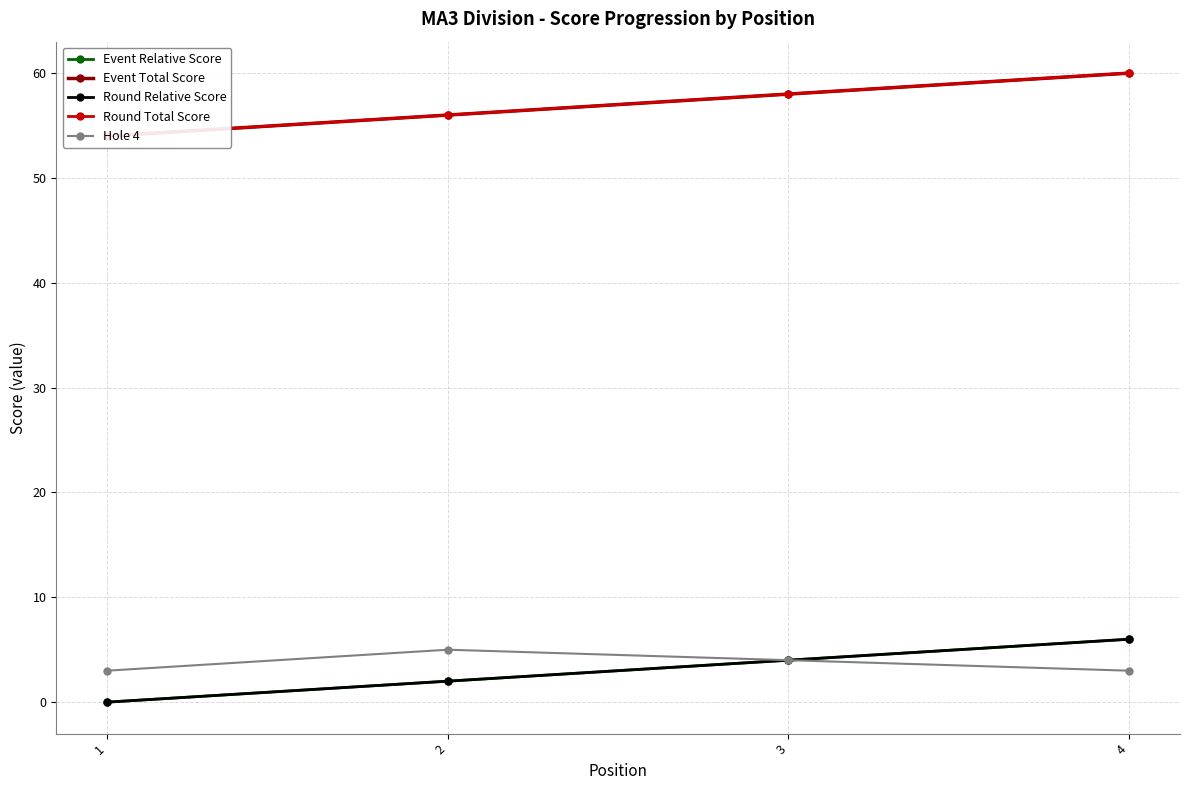

True or false: Event Relative Score has a value of 3 at 1.

False